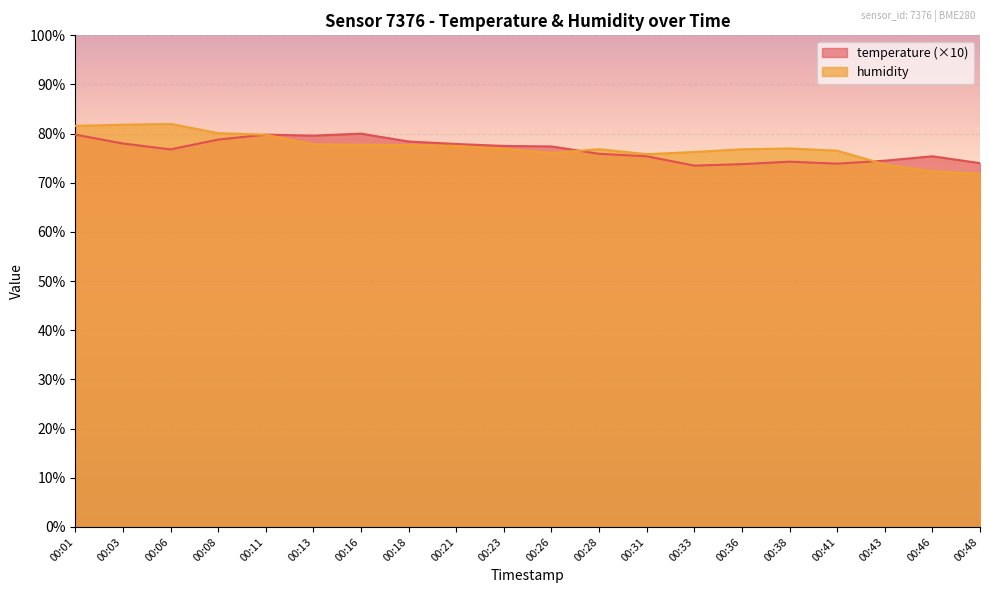

At which category is the sum across all series the highest?

00:01